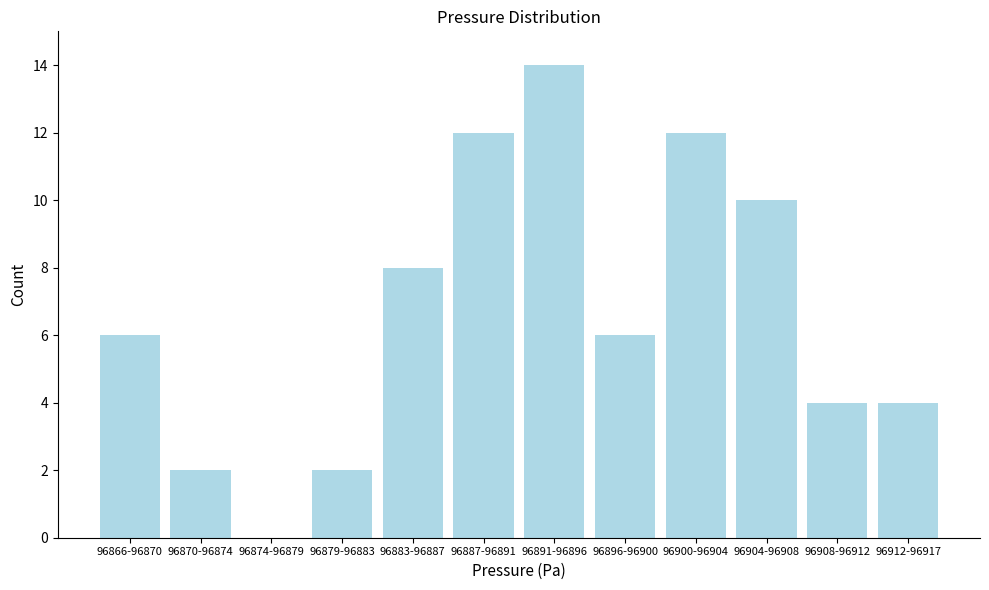

Reading left to right, list all the values displayed in this chart.

96866-96870=6	96870-96874=2	96874-96879=0	96879-96883=2	96883-96887=8	96887-96891=12	96891-96896=14	96896-96900=6	96900-96904=12	96904-96908=10	96908-96912=4	96912-96917=4